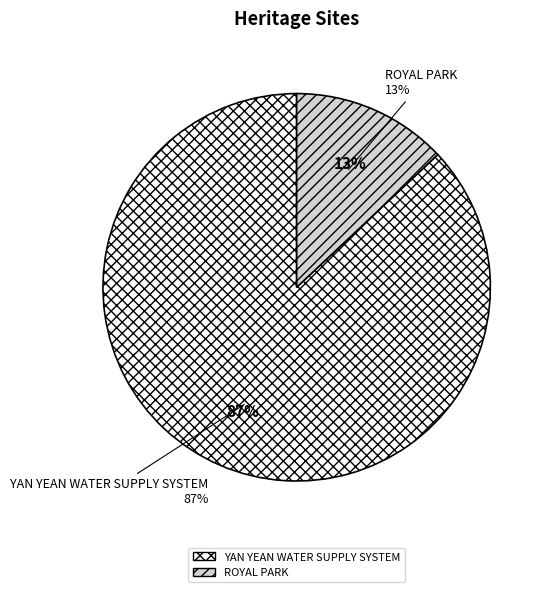

To the nearest percent, what is the difference between the largest and smallest slice percentages?

74%